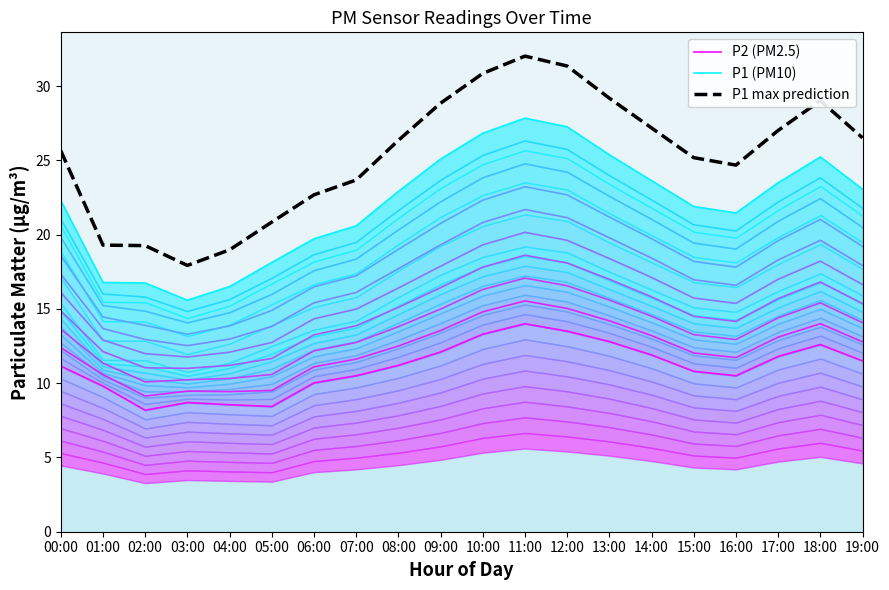

Is it true that P1 (PM10) equals 19.7 at 06:00?

True